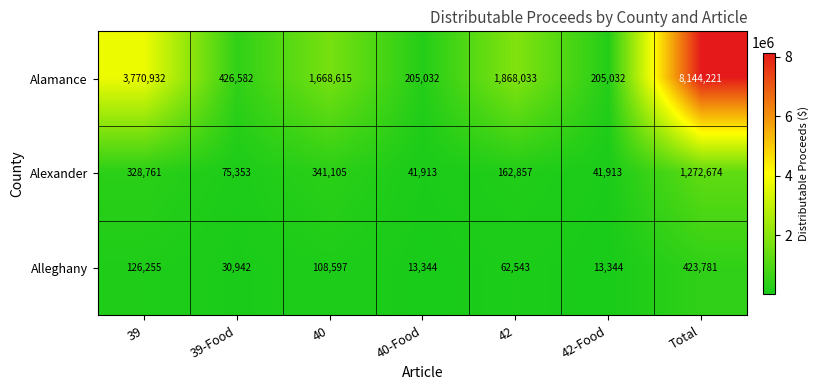

Count the number of categories in the chart.

7